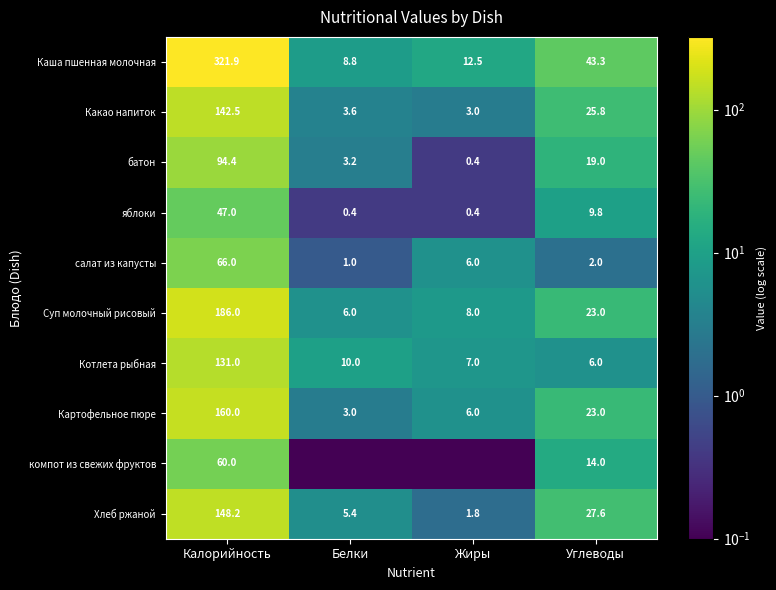

True or false: Какао напиток has a value of 1.2 at Жиры.

False